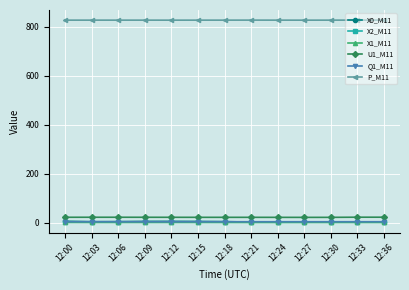

What are all the series names shown in the legend?

X0_M11, X2_M11, X1_M11, U1_M11, Q1_M11, P_M11